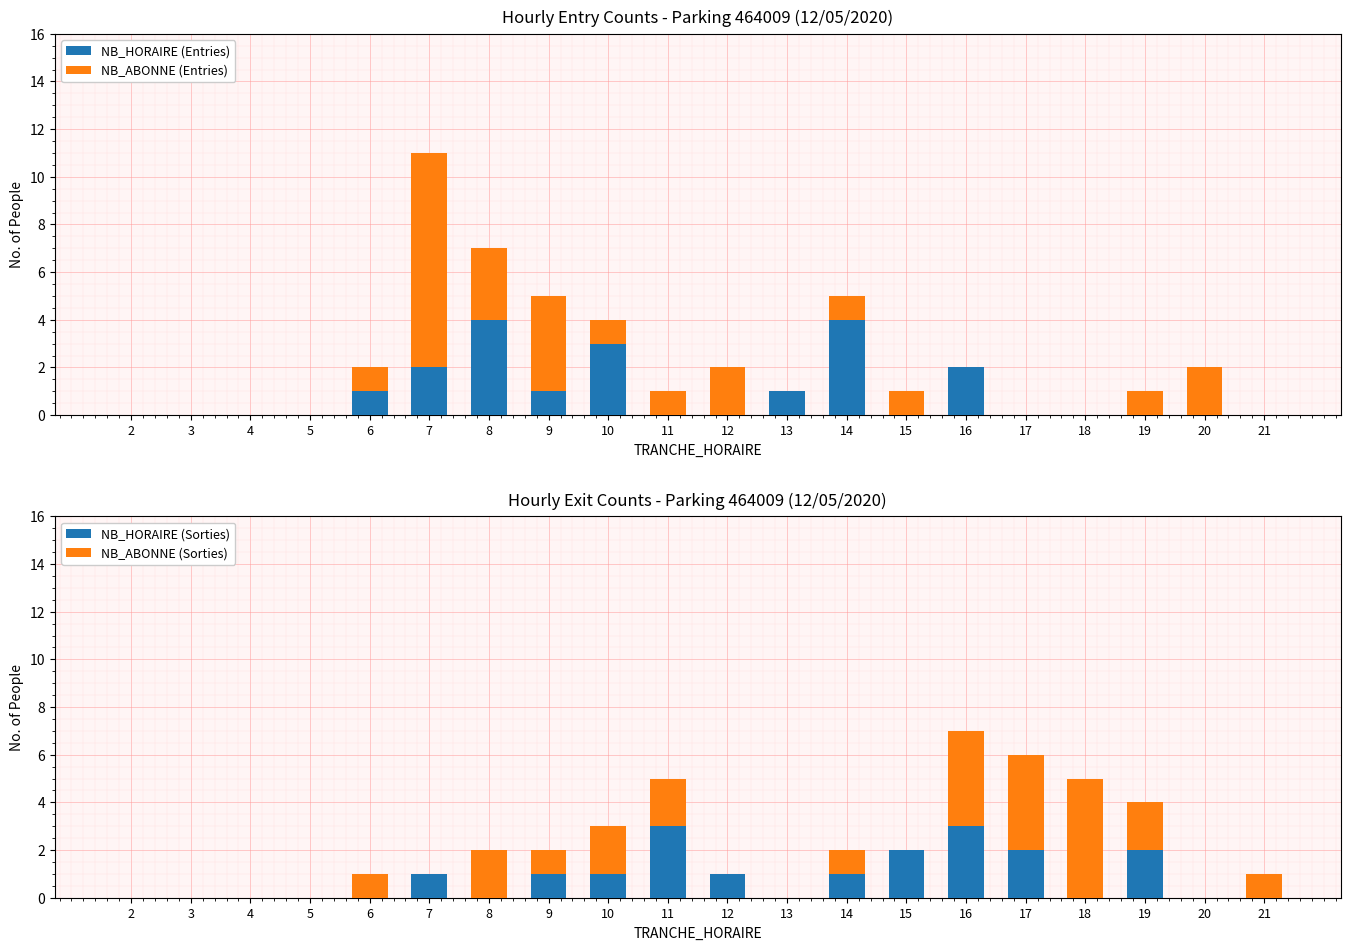

List the series in order of their peak value, lowest first.

NB_HORAIRE (Sorties), NB_HORAIRE (Entries), NB_ABONNE (Sorties), NB_ABONNE (Entries)